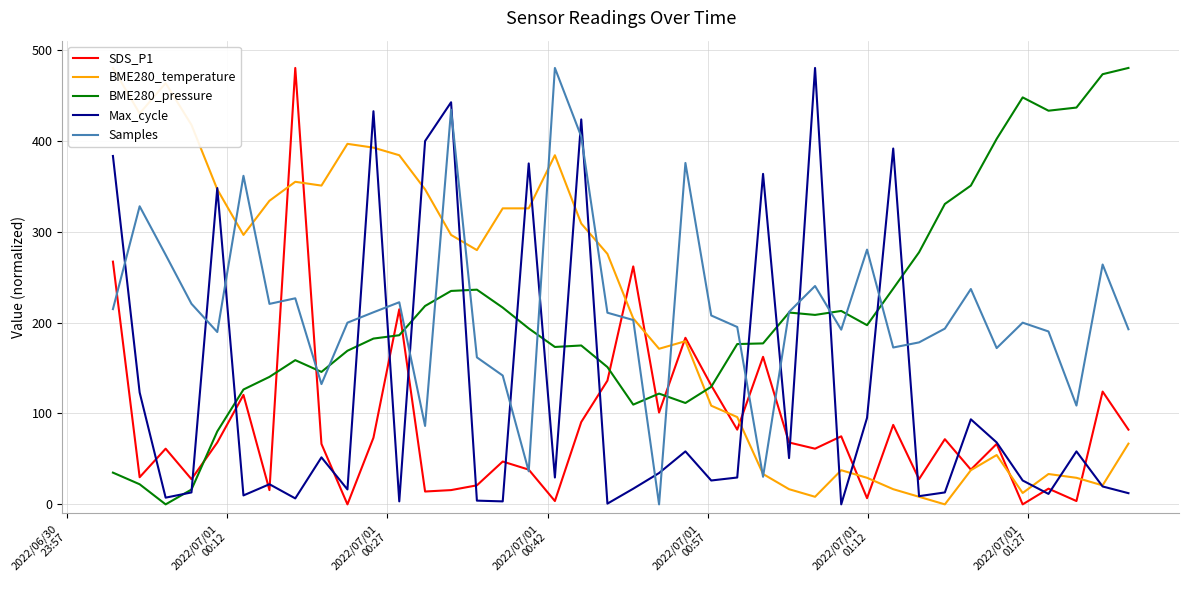

After their last crossing, which series has the higher values: BME280_temperature or SDS_P1?

SDS_P1